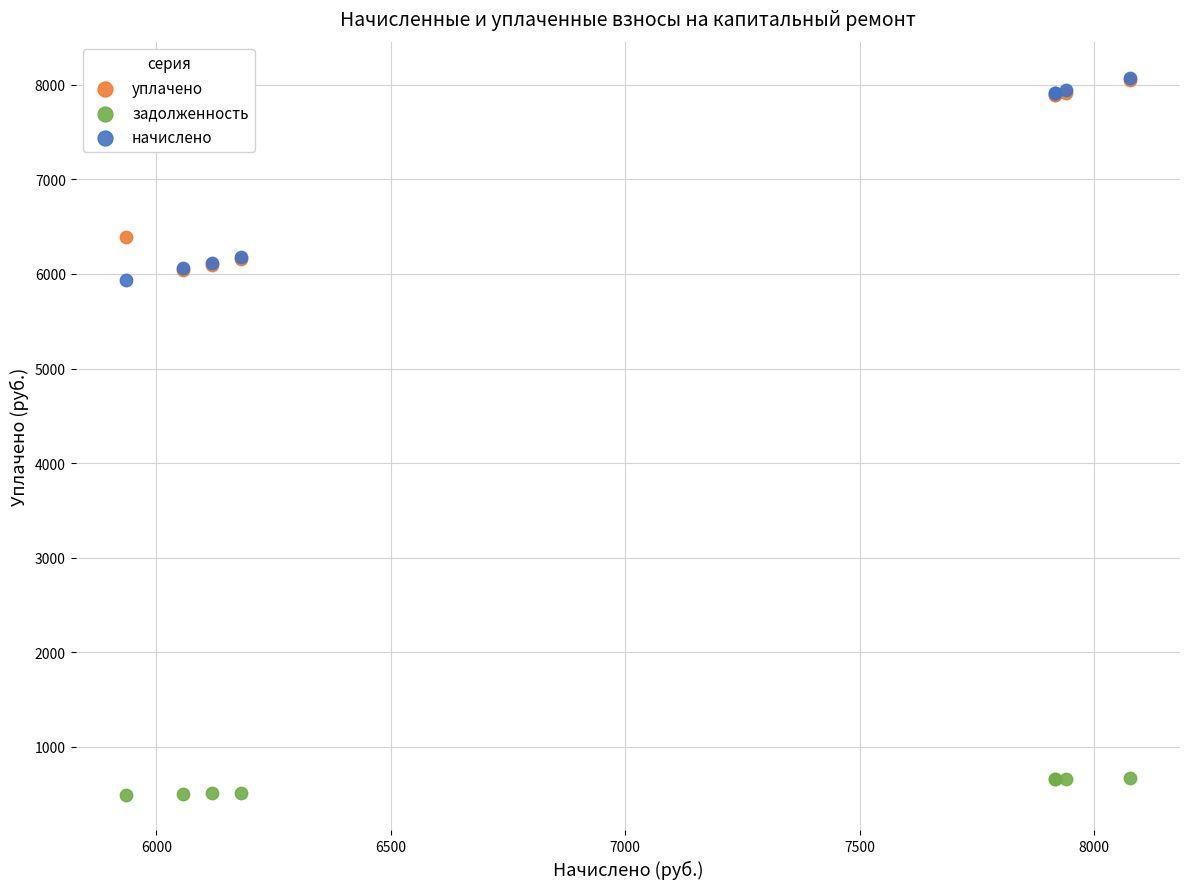

What are all the series names shown in the legend?

уплачено, задолженность, начислено